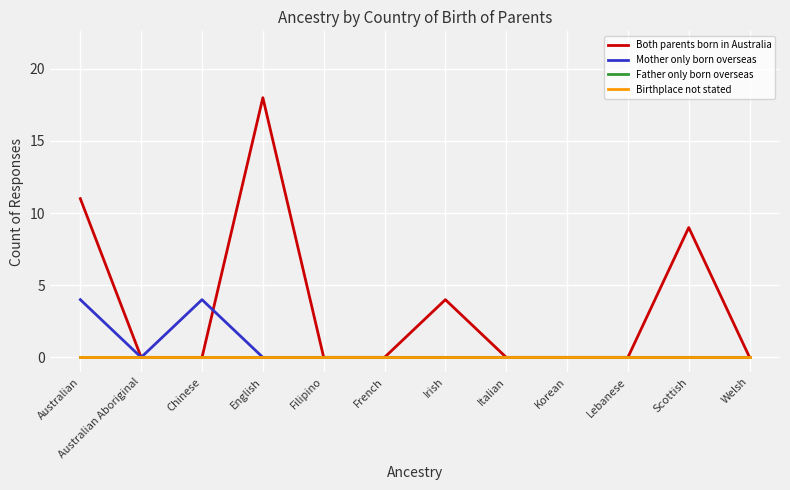

Reading left to right, transcribe all the data shown in this chart.

Both parents born in Australia: 11	0	0	18	0	0	4	0	0	0	9	0
Mother only born overseas: 4	0	4	0	0	0	0	0	0	0	0	0
Father only born overseas: 0	0	0	0	0	0	0	0	0	0	0	0
Birthplace not stated: 0	0	0	0	0	0	0	0	0	0	0	0